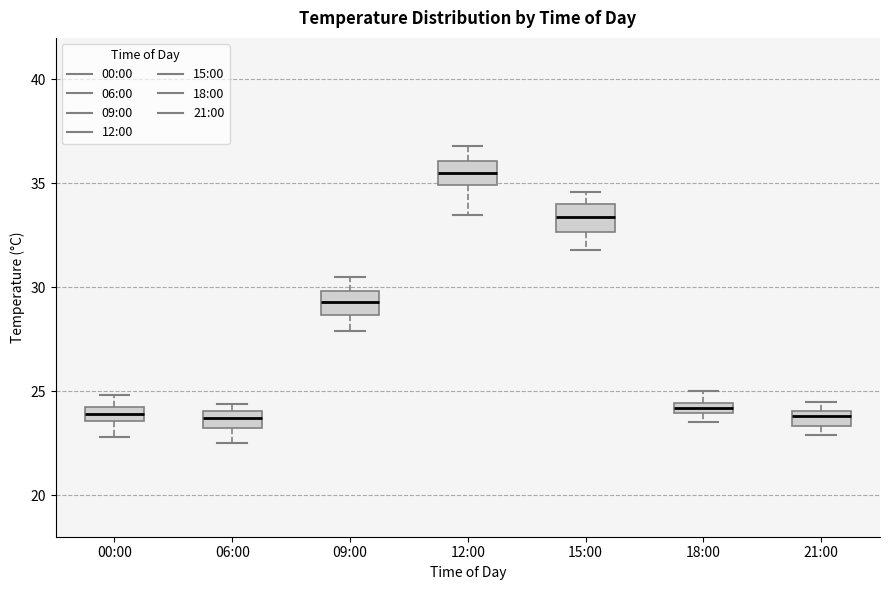

Where does the median line of the box for 12:00 sit on the y-axis? The values are not printed on the chart, so give them approximately, as read against the axis.

35.5